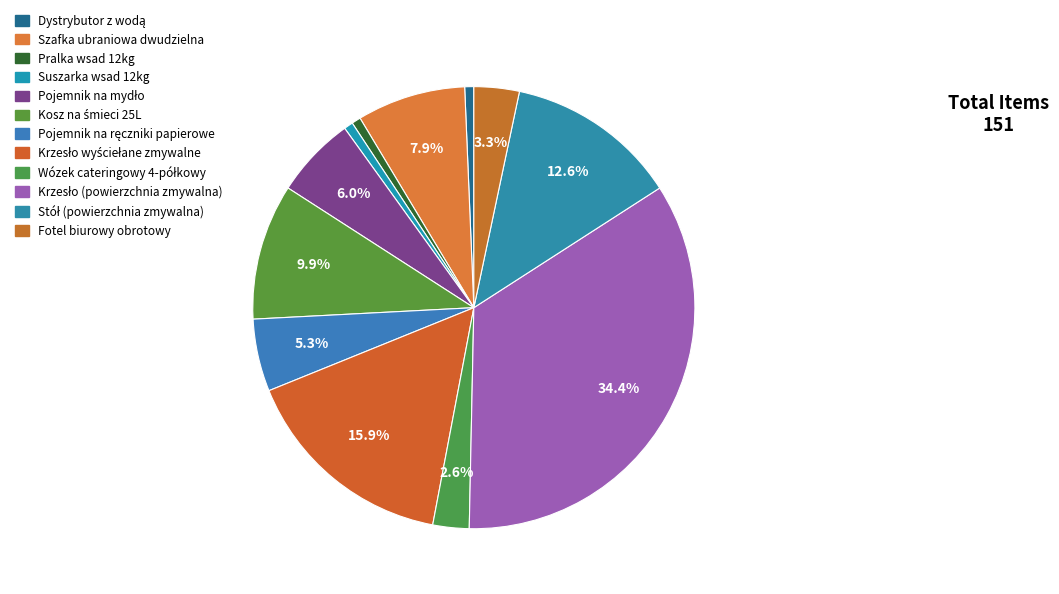

What portion of the pie excludes Suszarka wsad 12kg?

99.3%